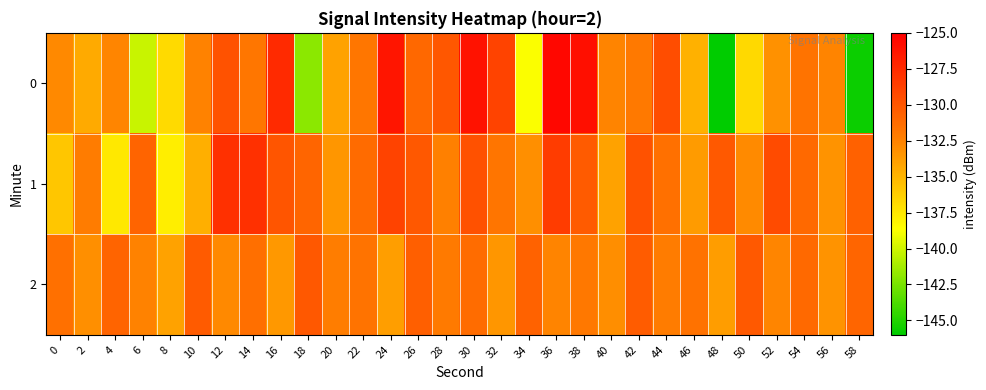

Reading right to left, extract all data points from this chart.

0: 58=-145.6	56=-132.6	54=-131.7	52=-133.3	50=-136.8	48=-146.0	46=-134.8	44=-129.5	42=-132.0	40=-132.6	38=-126.0	36=-125.5	34=-138.7	32=-128.9	30=-126.1	28=-130.0	26=-131.0	24=-126.2	22=-131.9	20=-134.1	18=-142.0	16=-127.5	14=-131.9	12=-129.8	10=-132.5	8=-136.9	6=-140.2	4=-132.7	2=-134.4	0=-132.8
1: 58=-130.6	56=-133.3	54=-131.1	52=-129.4	50=-132.9	48=-130.2	46=-133.7	44=-131.5	42=-129.8	40=-134.1	38=-130.3	36=-128.5	34=-133.2	32=-131.8	30=-129.7	28=-132.4	26=-130.1	24=-128.9	22=-131.2	20=-133.5	18=-130.8	16=-130.0	14=-127.8	12=-127.8	10=-134.7	8=-137.9	6=-130.8	4=-137.5	2=-132.2	0=-135.9
2: 58=-130.9	56=-133.3	54=-131.1	52=-132.7	50=-130.2	48=-133.8	46=-131.6	44=-132.2	42=-130.4	40=-133.1	38=-131.9	36=-132.6	34=-130.7	32=-133.5	30=-131.3	28=-132.1	26=-130.5	24=-133.9	22=-131.7	20=-132.3	18=-130.1	16=-133.6	14=-131.4	12=-132.8	10=-130.3	8=-134.1	6=-132.5	4=-130.8	2=-133.2	0=-131.5